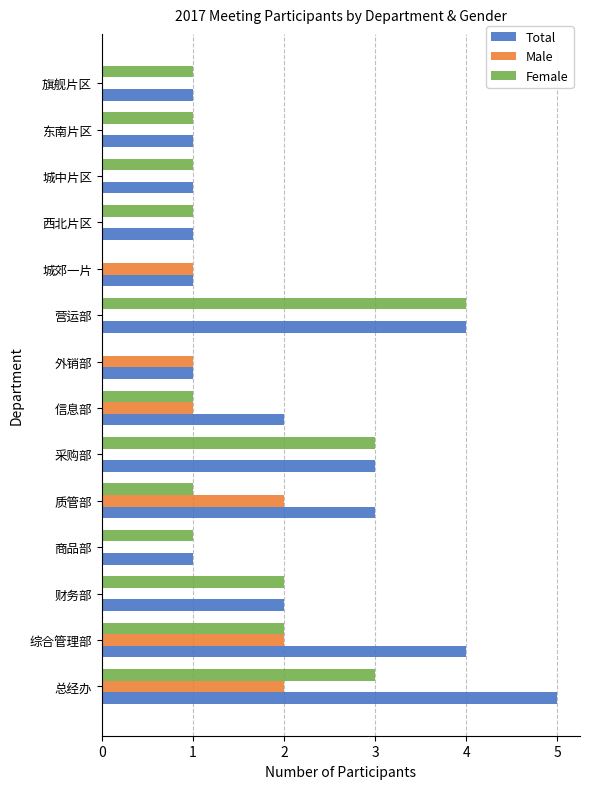

What is the average value of the Total series?

2